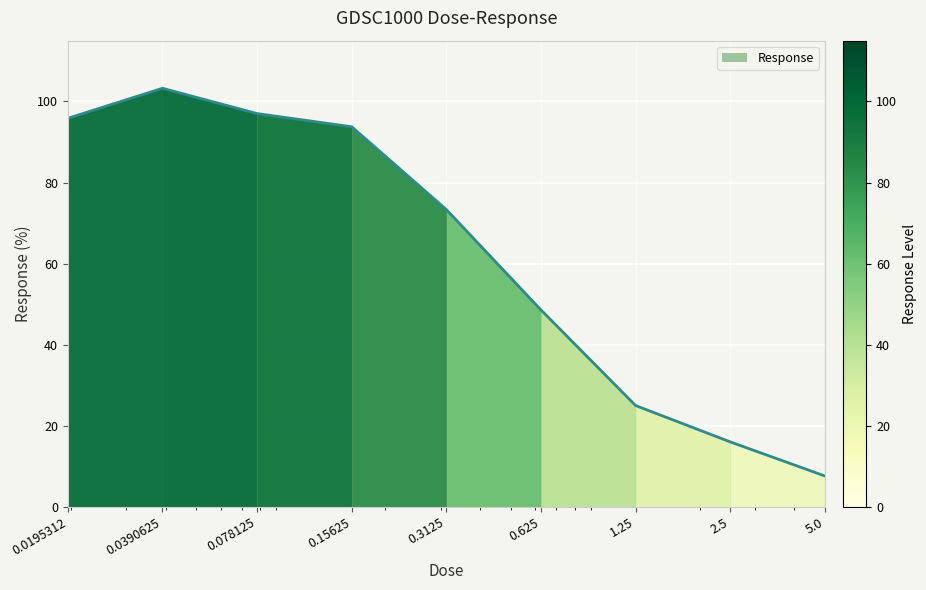

What is the difference between the maximum and minimum values?

95.6